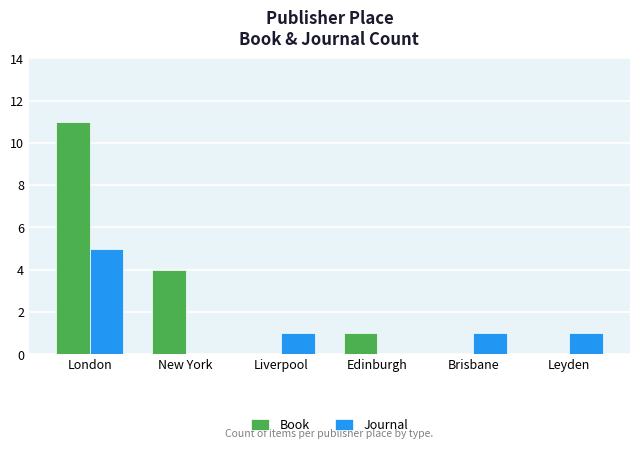

What are all the series names shown in the legend?

Book, Journal